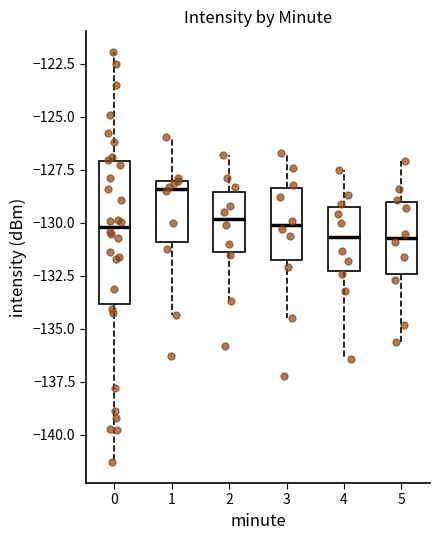

Which box's median line is the highest?

1